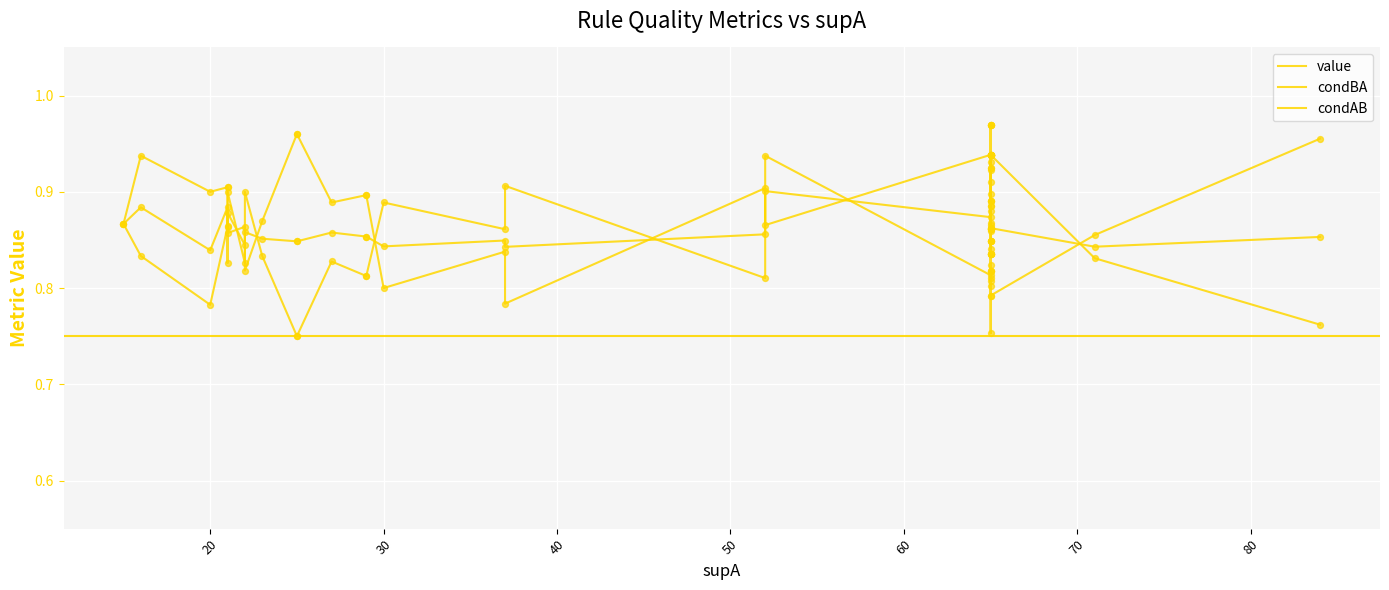

Which series has the largest total across all categories?

condAB